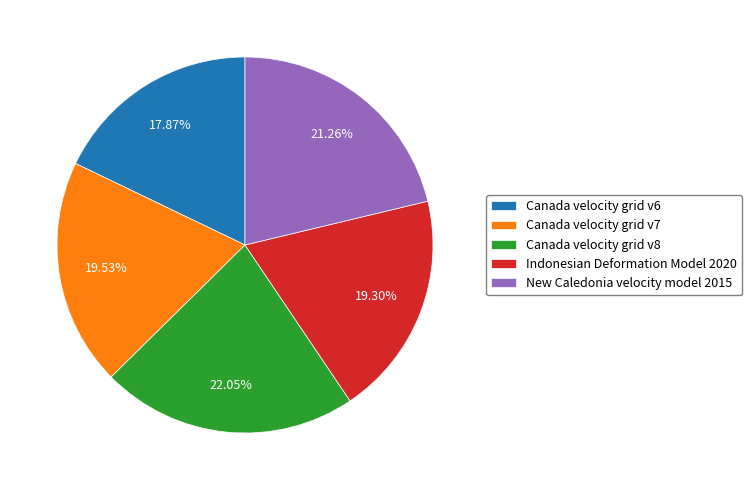

True or false: Canada velocity grid v6 accounts for 18% of the total.

True